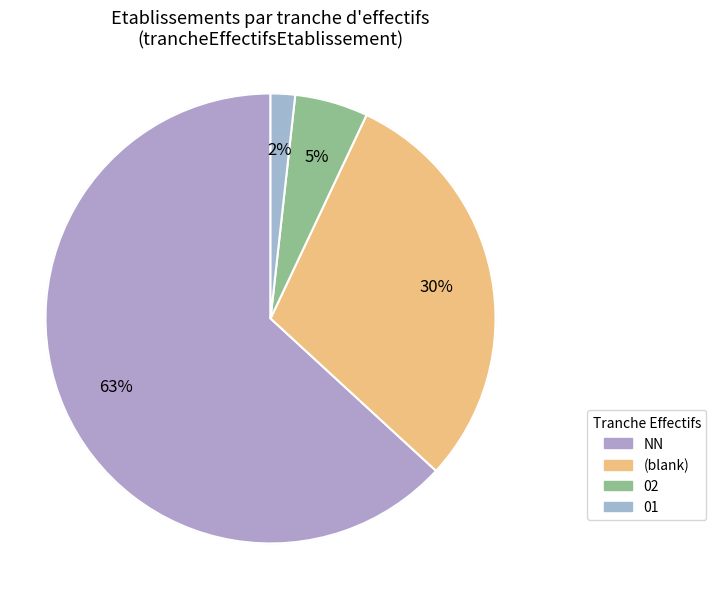

To the nearest percent, what is the combined percentage of 01 and ?

32%